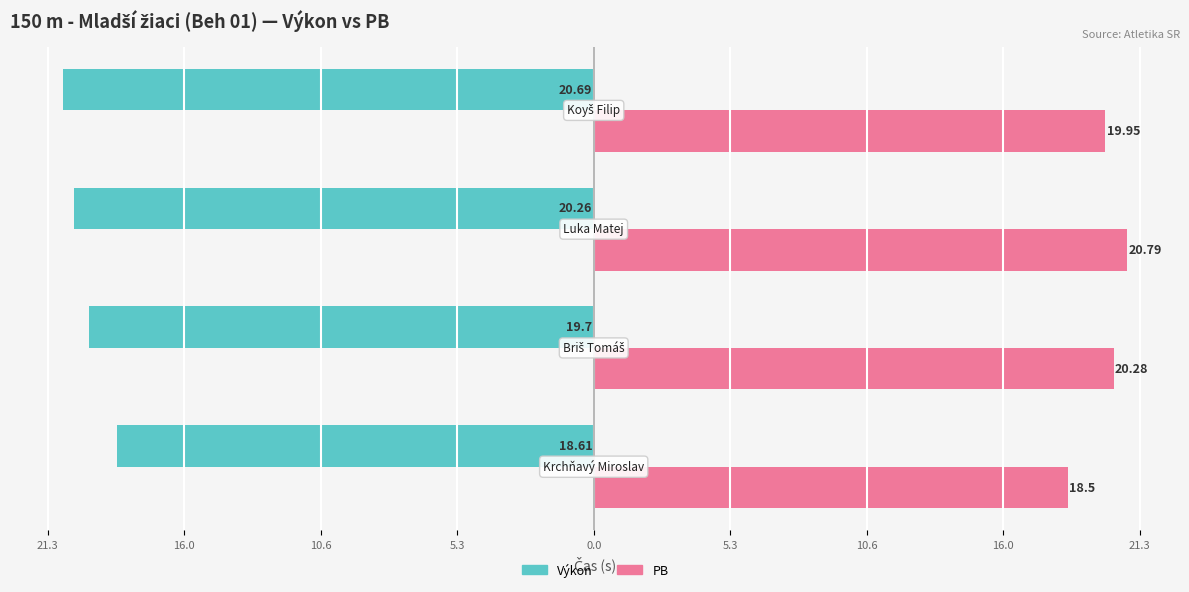

What are all the series names shown in the legend?

Výkon, PB